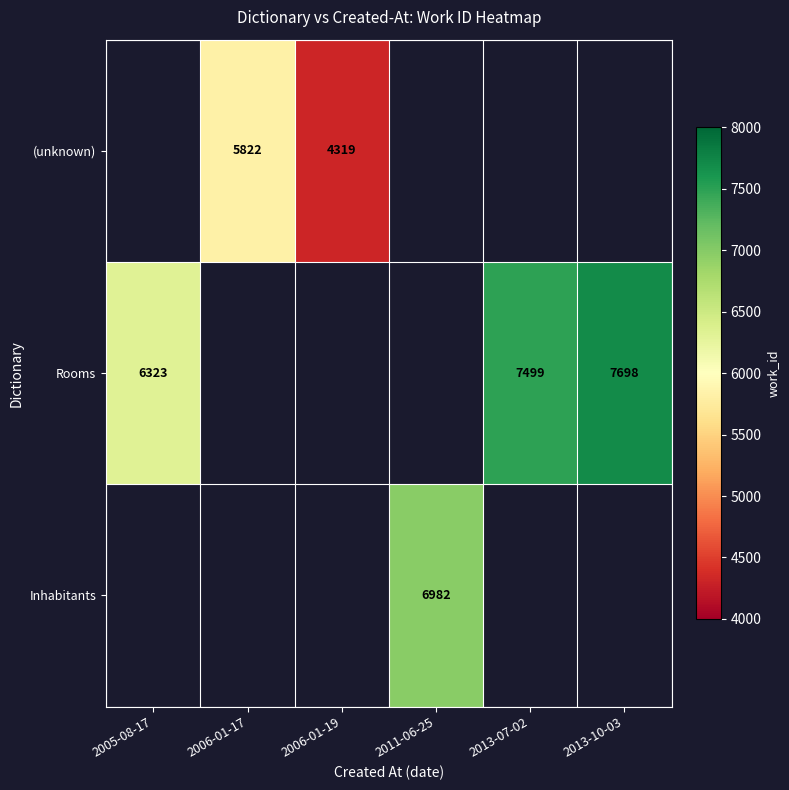

Is the value of Inhabitants at 2011-06-25 greater than the value of (unknown) at 2006-01-19?

Yes